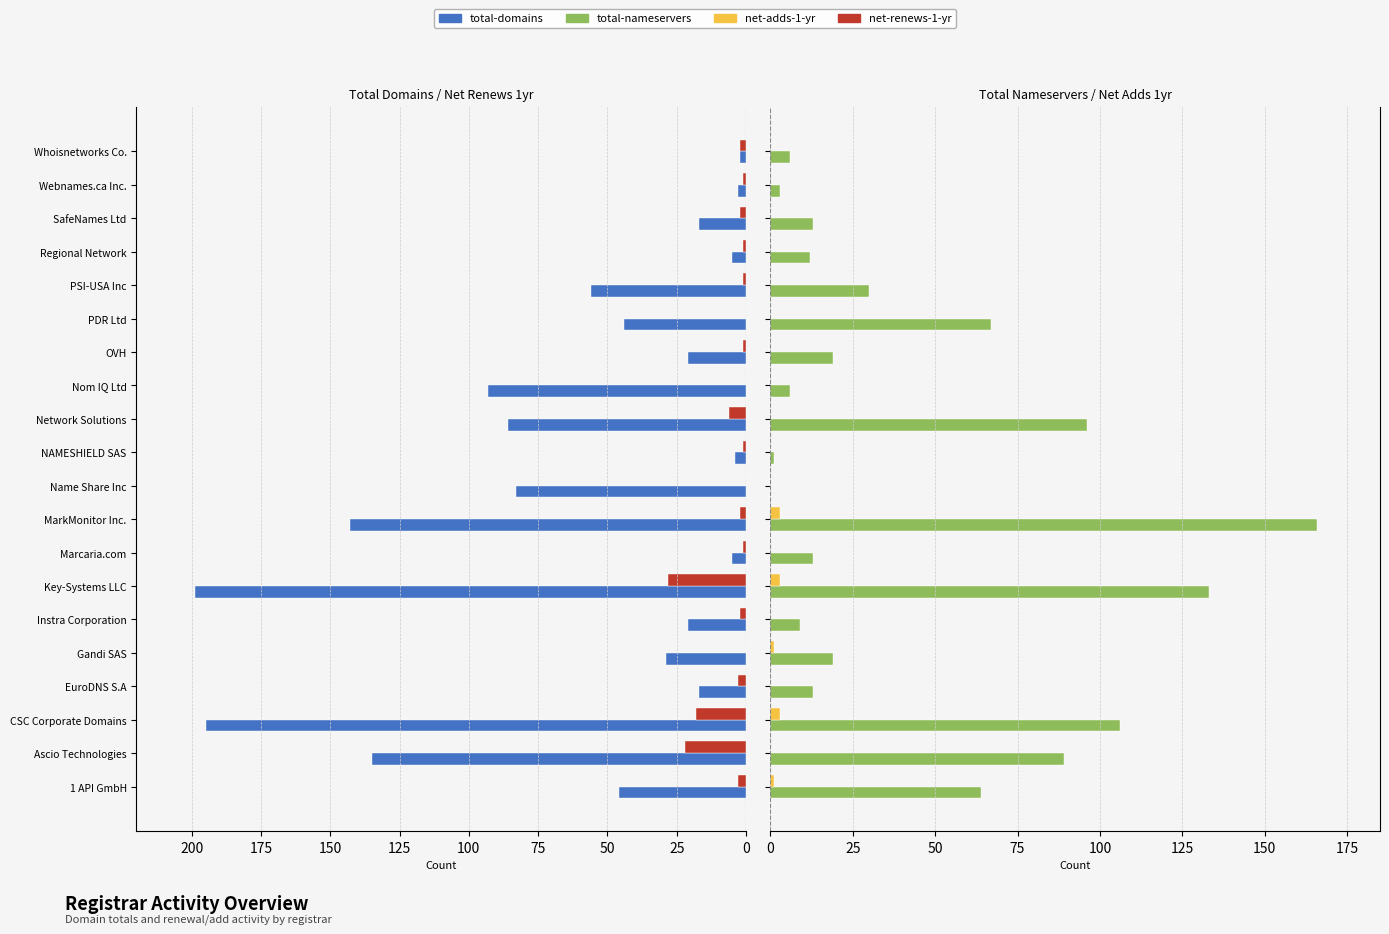

What is the minimum value for total-domains?

2